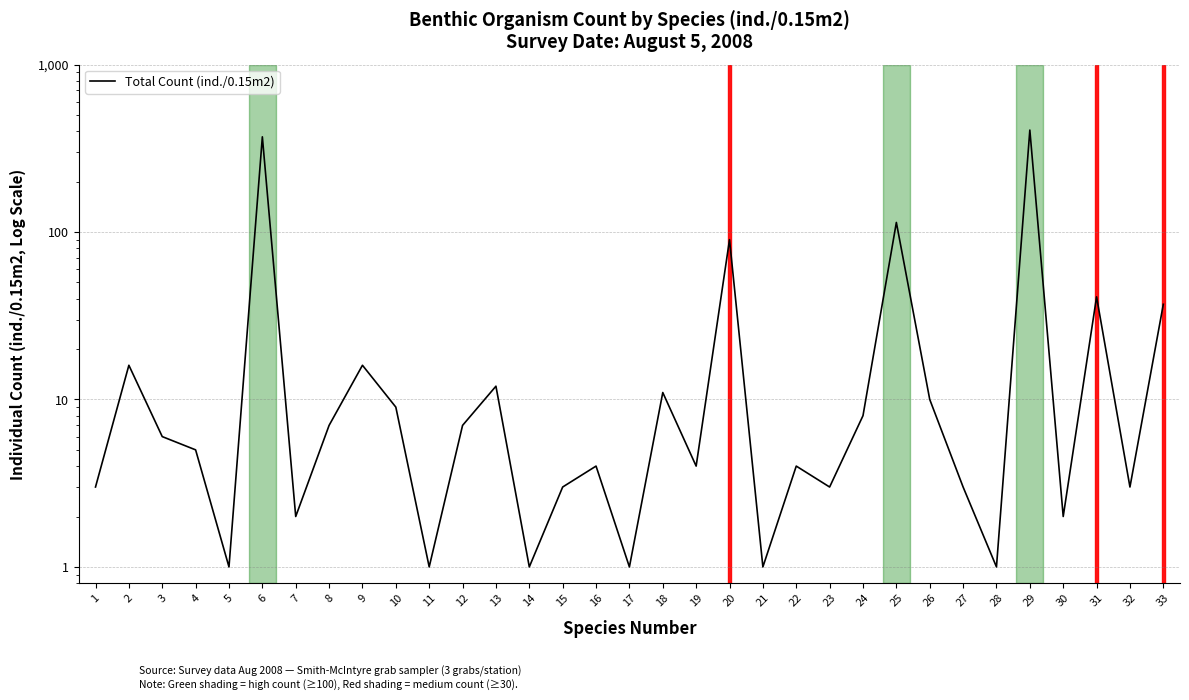

The chart shows a value of 1 at 5. True or false?

False